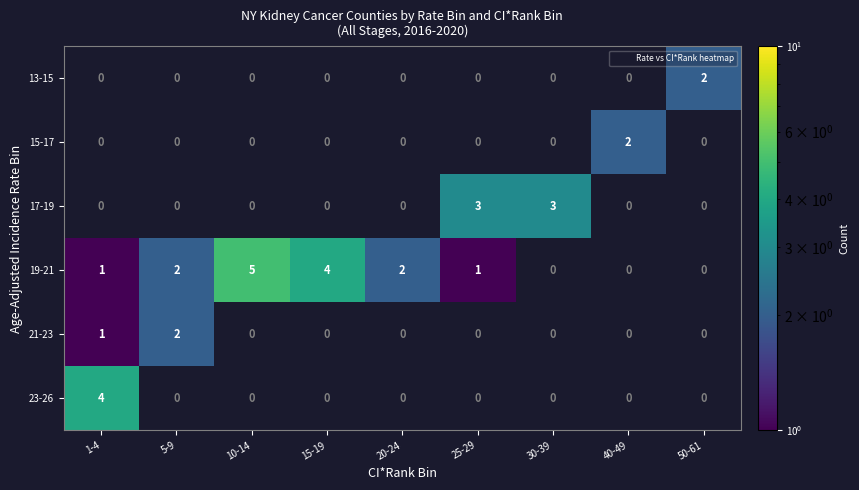

What is the greatest value displayed?

5.0